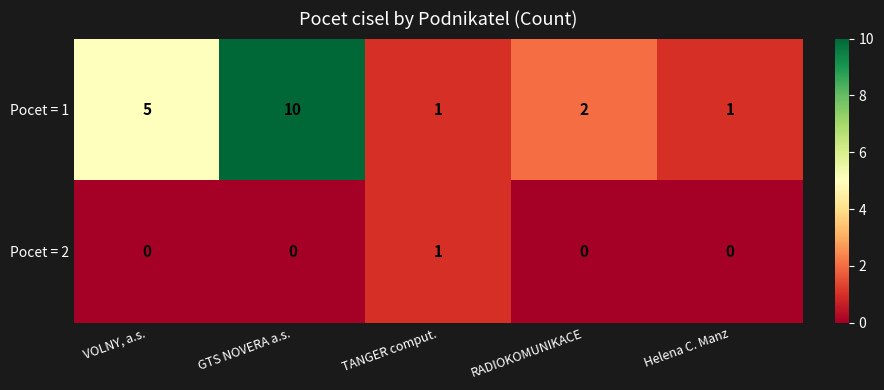

What is the maximum value shown in the chart?

10